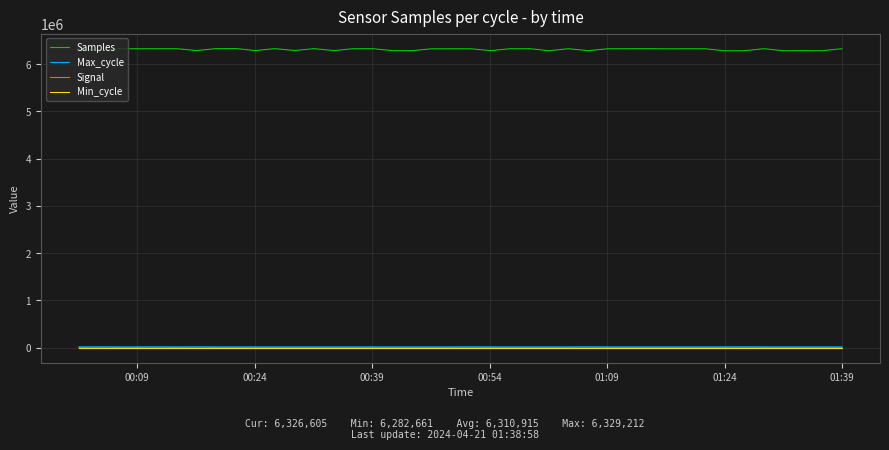

Which series has the largest range (max minus min)?

Samples